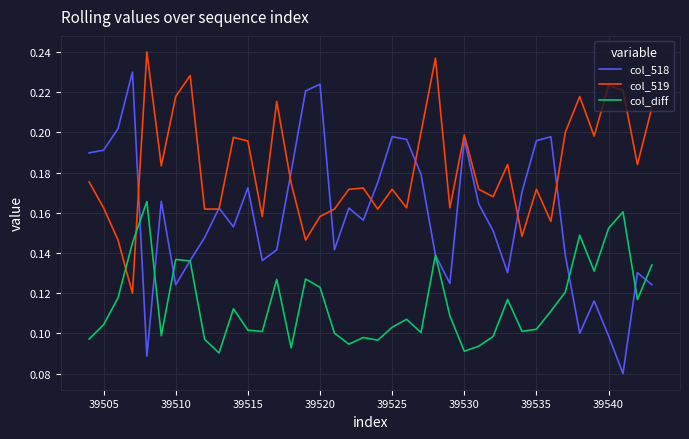

Which series has the largest total across all categories?

col_519